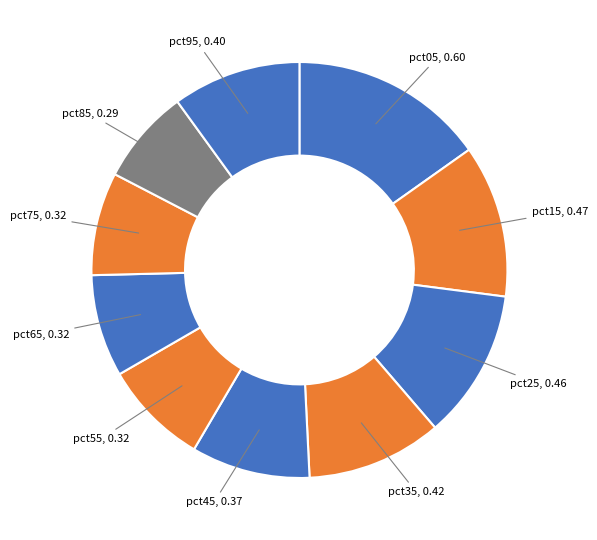

How many slices are in this pie chart?

10